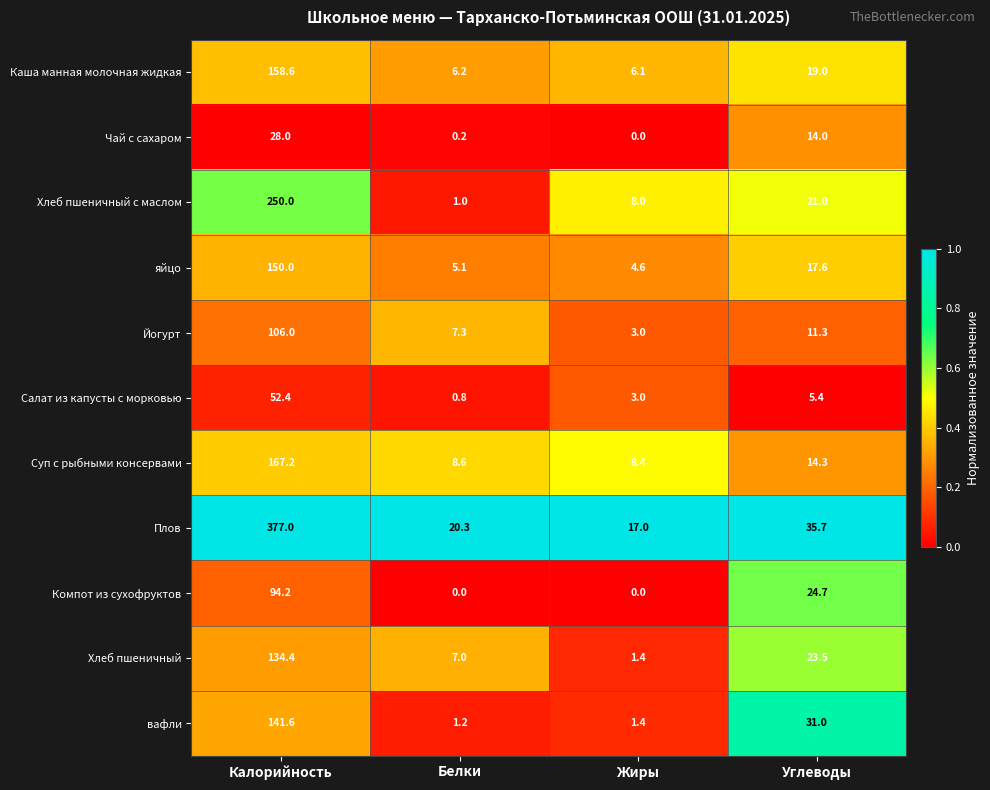

At how many categories does at least one series exceed 0?

4